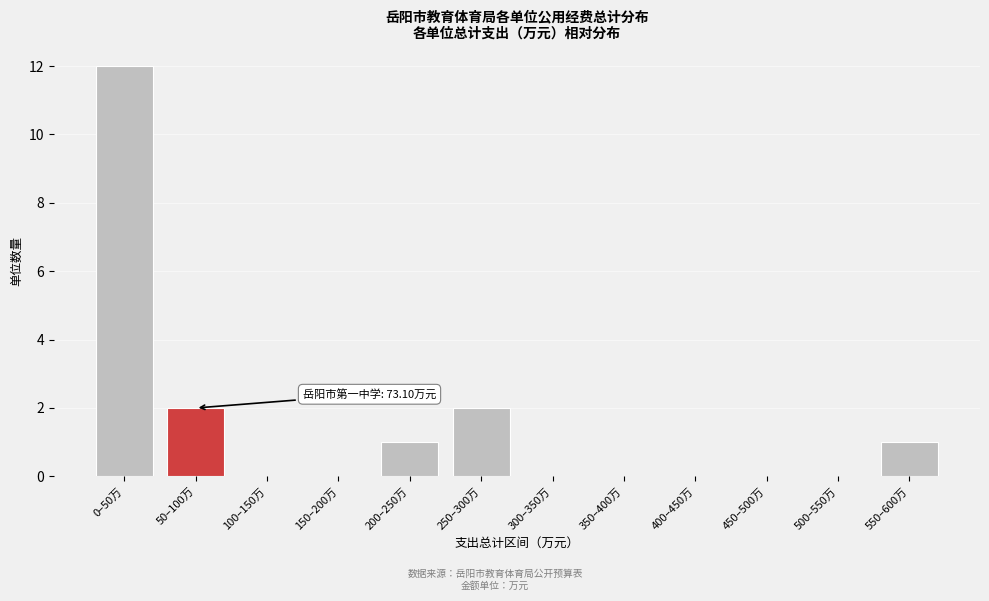

Reading left to right, transcribe all the data shown in this chart.

0–50万=12	50–100万=2	100–150万=0	150–200万=0	200–250万=1	250–300万=2	300–350万=0	350–400万=0	400–450万=0	450–500万=0	500–550万=0	550–600万=1